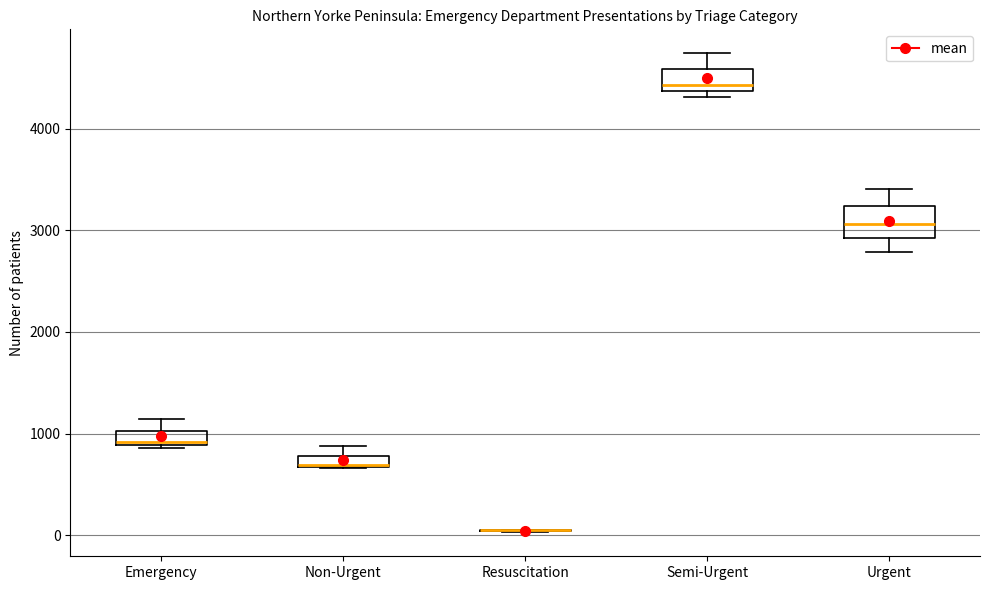

Where is the upper edge of the box for Semi-Urgent on the y-axis? The values are not printed on the chart, so give them approximately, as read against the axis.

4600